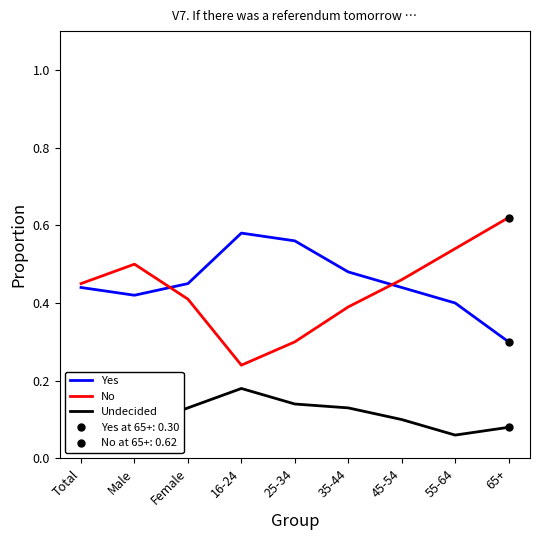

How many Undecided values are between 0 and 1?

9